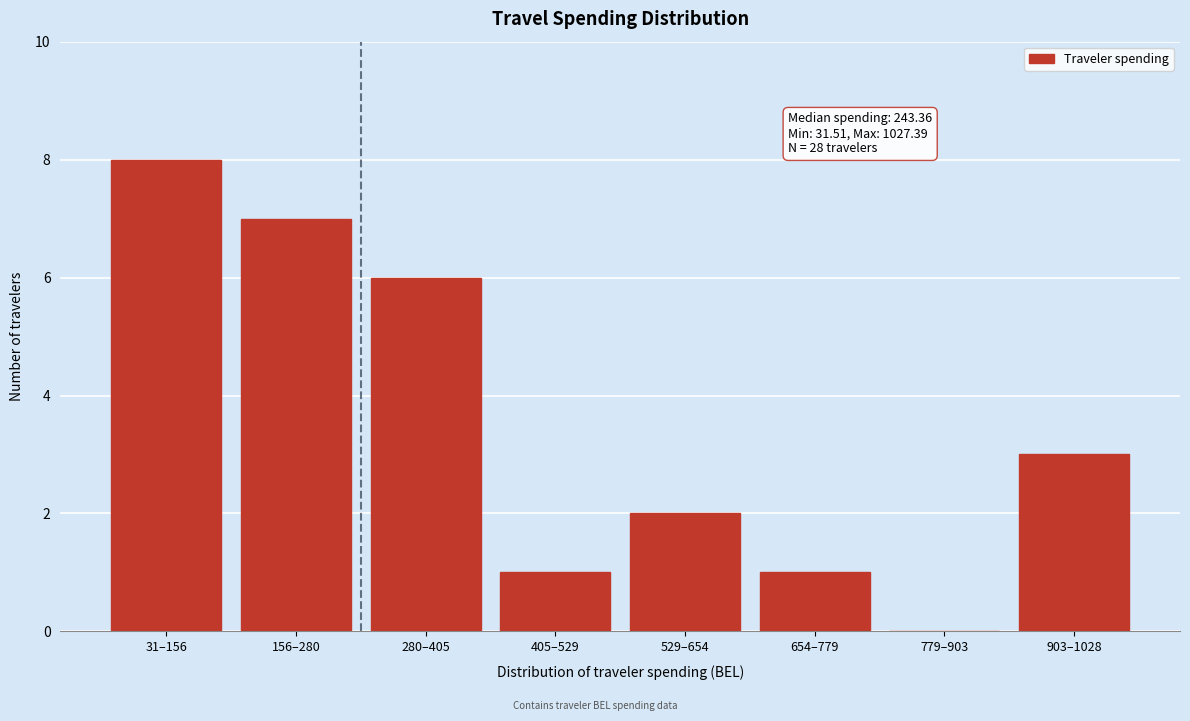

Reading left to right, what are all the values shown in this chart?

31–156=8	156–280=7	280–405=6	405–529=1	529–654=2	654–779=1	779–903=0	903–1028=3